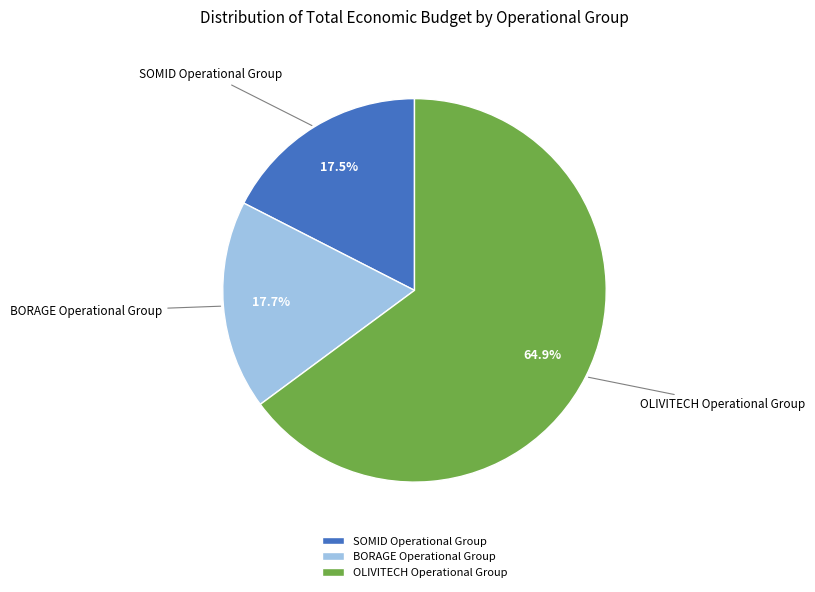

Count the number of slices in the pie.

3